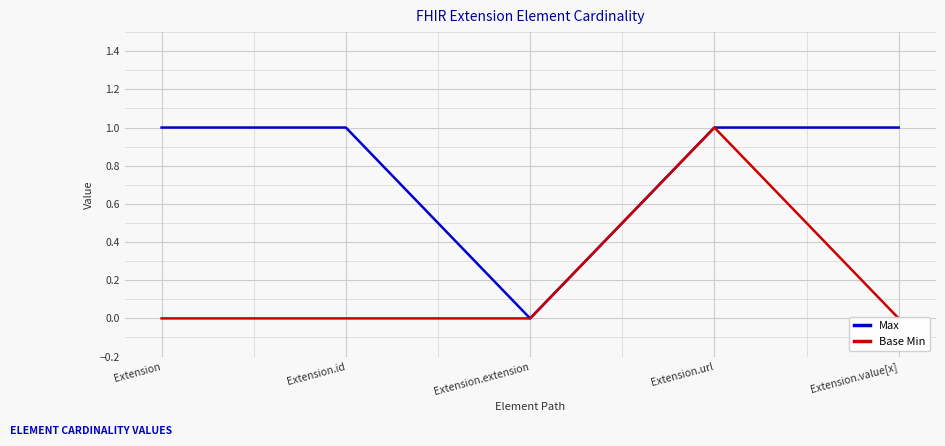

The Max series shows 1 at Extension.url. True or false?

True